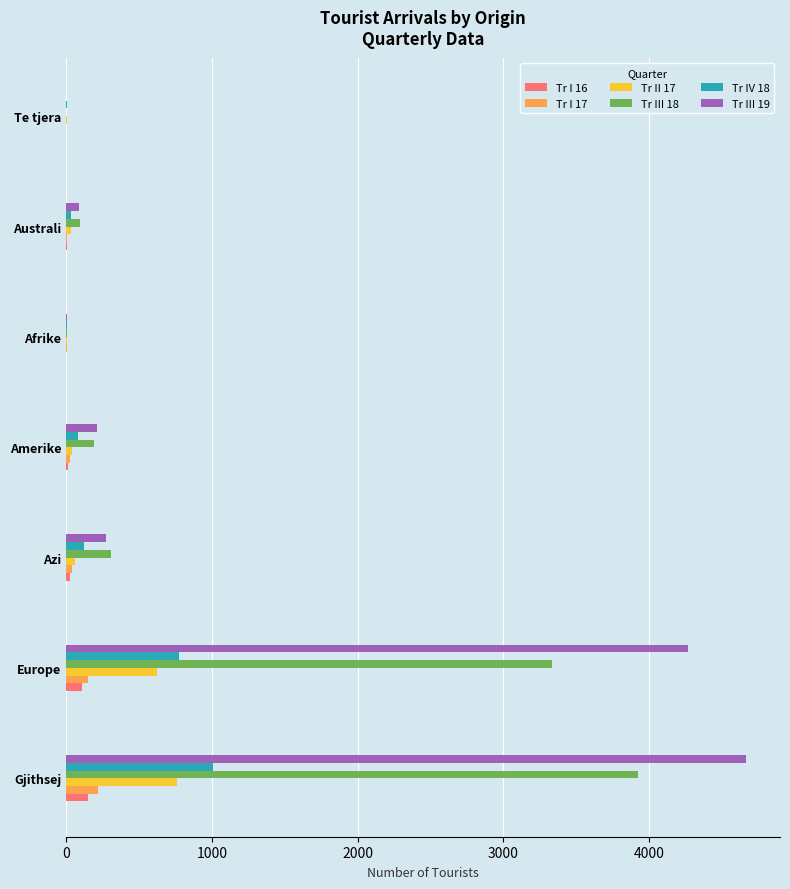

The value of Tr III 19 at Gjithsej is 4666. True or false?

True